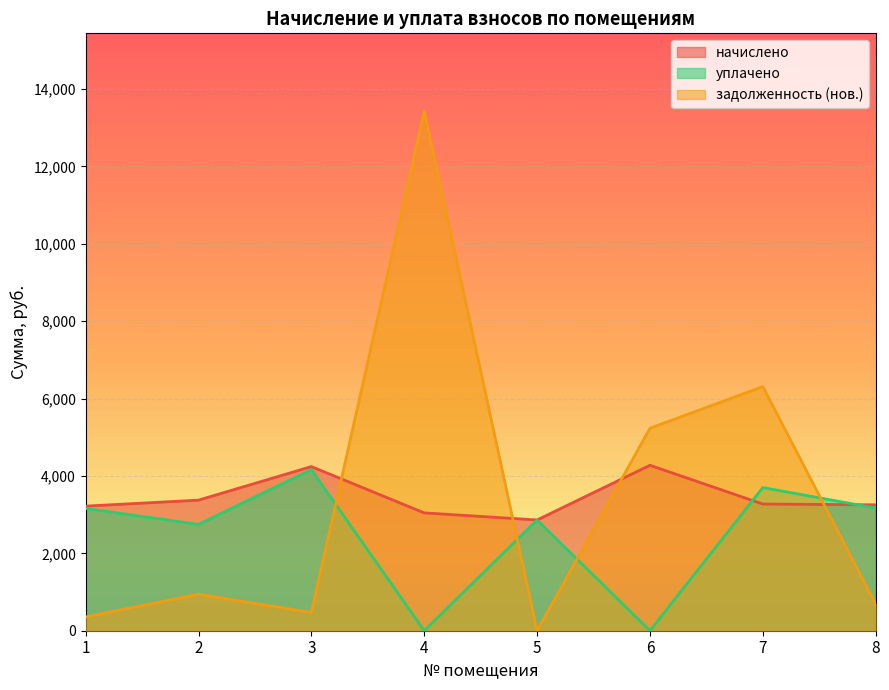

What is the greatest value displayed?

13426.5